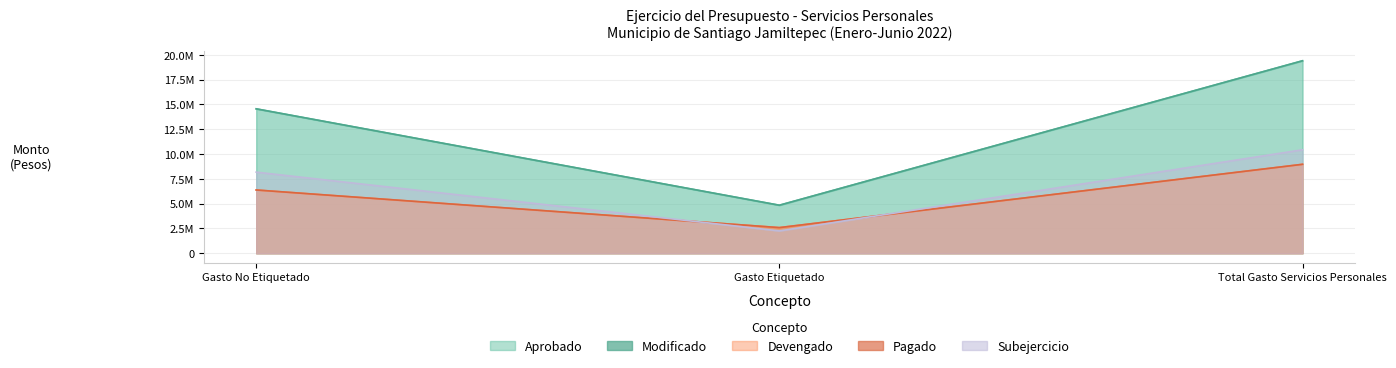

What is the value of the Pagado point at the 3rd from the left?

8964461